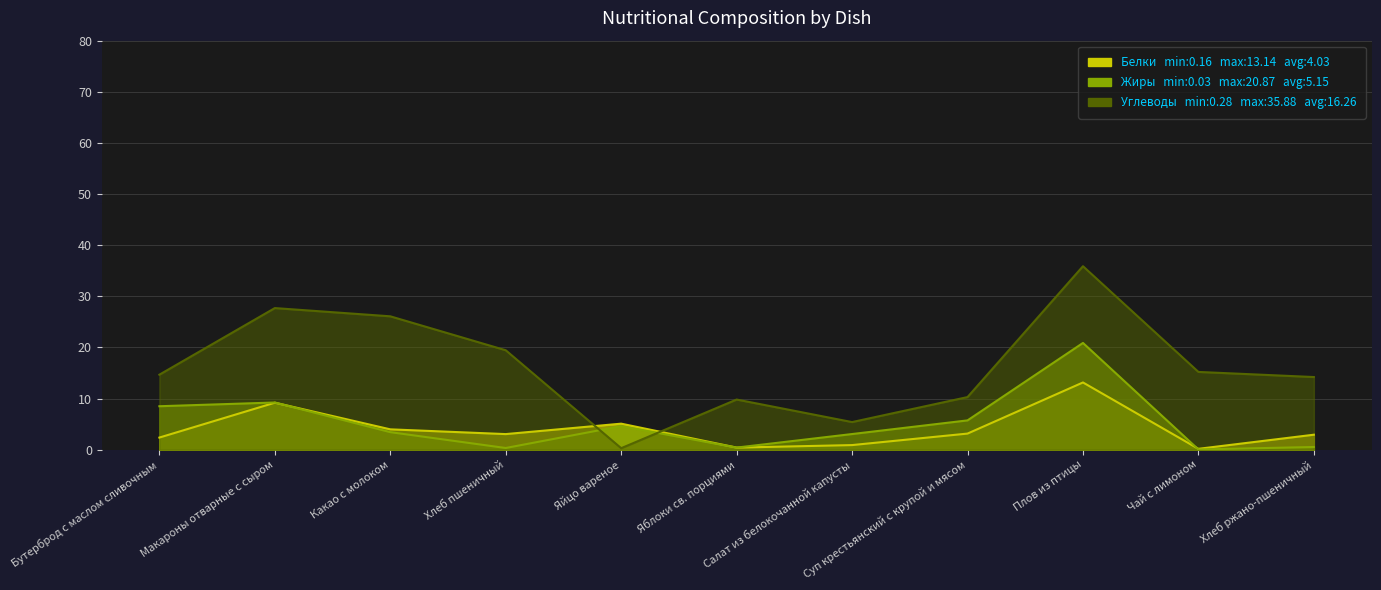

The value of Углеводы at Чай с лимоном is 25.9. True or false?

False